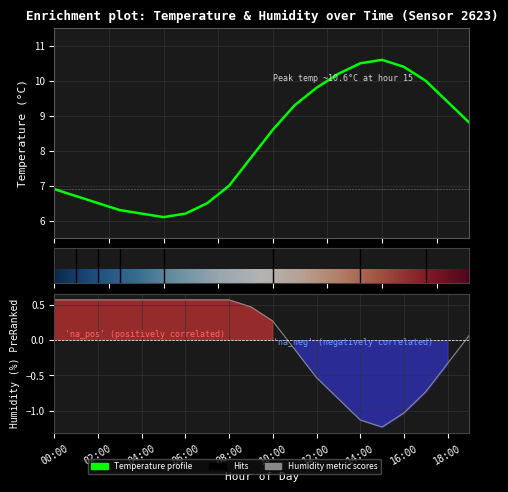

True or false: humidity and temperature intersect in this chart.

False